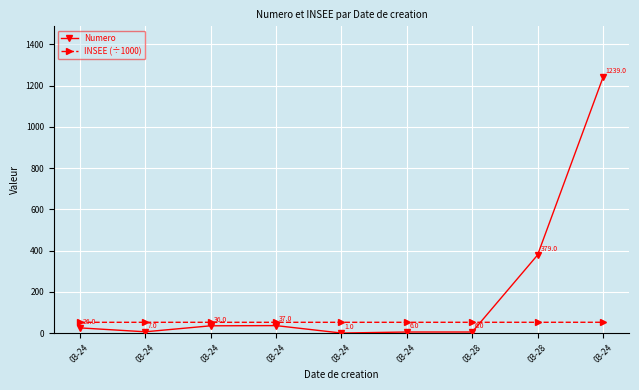

Which series has the widest spread of values?

Numero